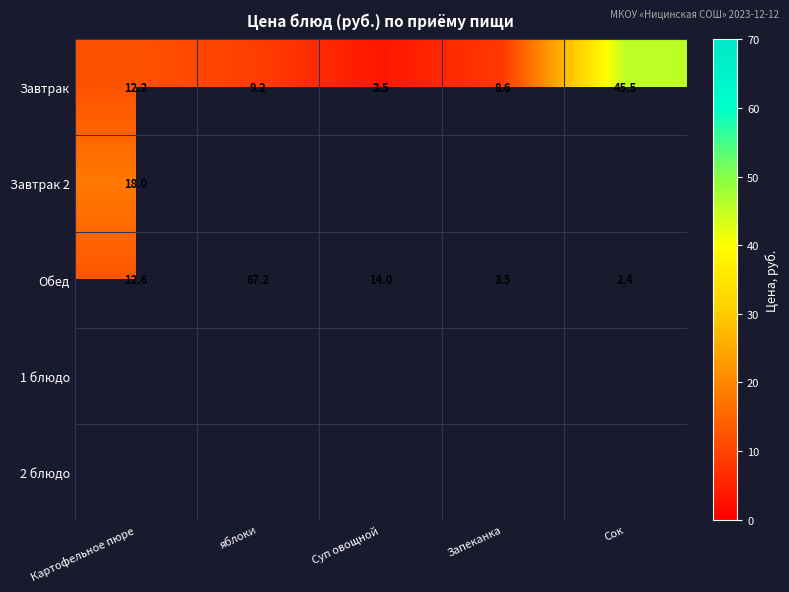

How many data points does each series have?

5